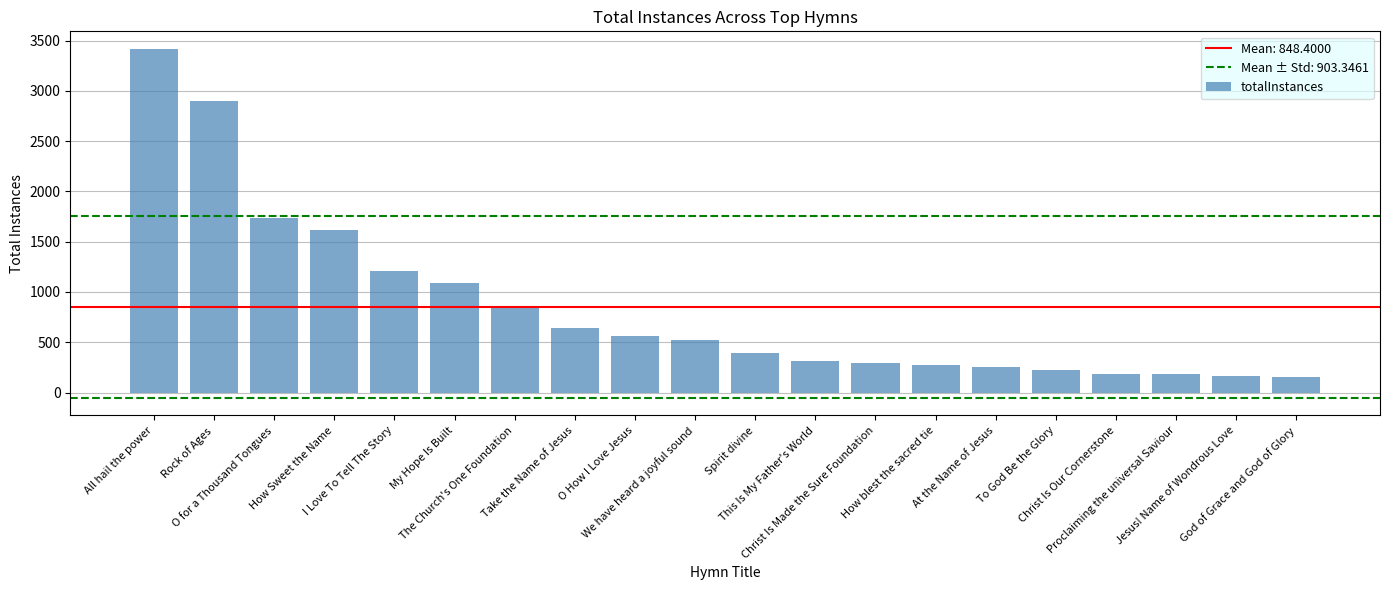

What is the average value?

848